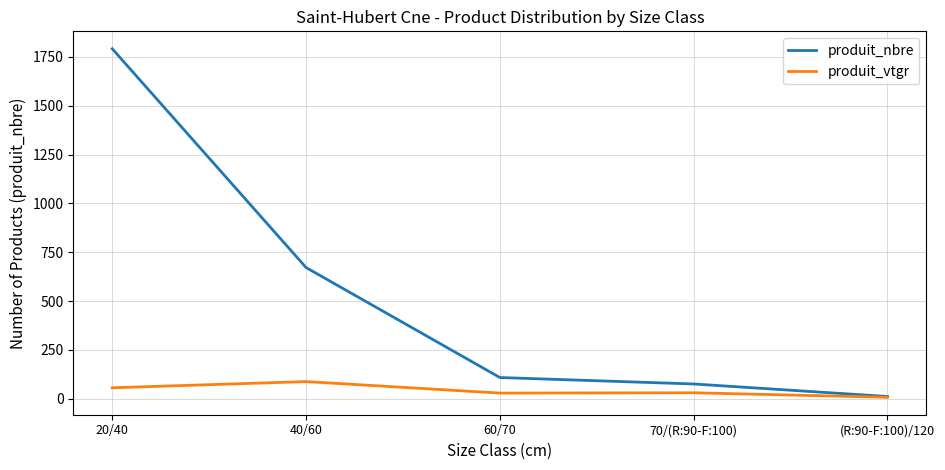

The produit_vtgr series shows 7.8 at (R:90-F:100)/120. True or false?

True